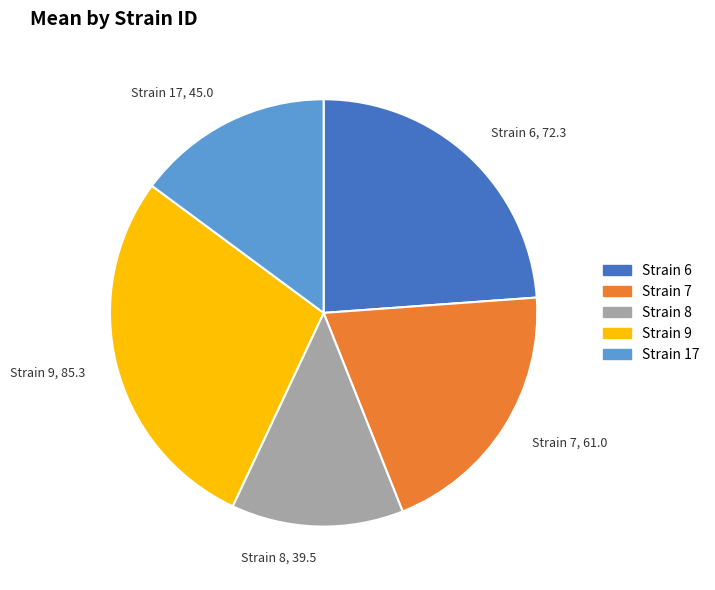

Approximately how many times larger is the value at Strain 8, 39.5 compared to Strain 6, 72.3?

0.5